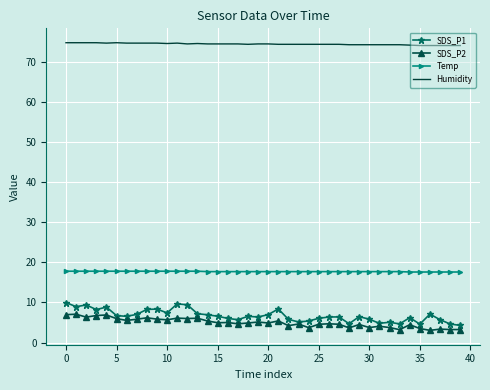

Which series has the largest total across all categories?

Humidity